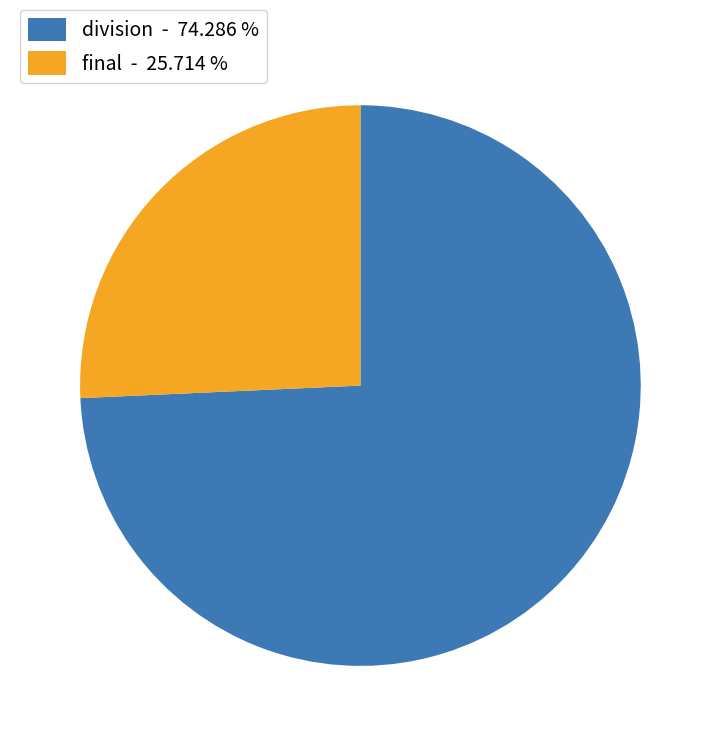

How many slices are in this pie chart?

2